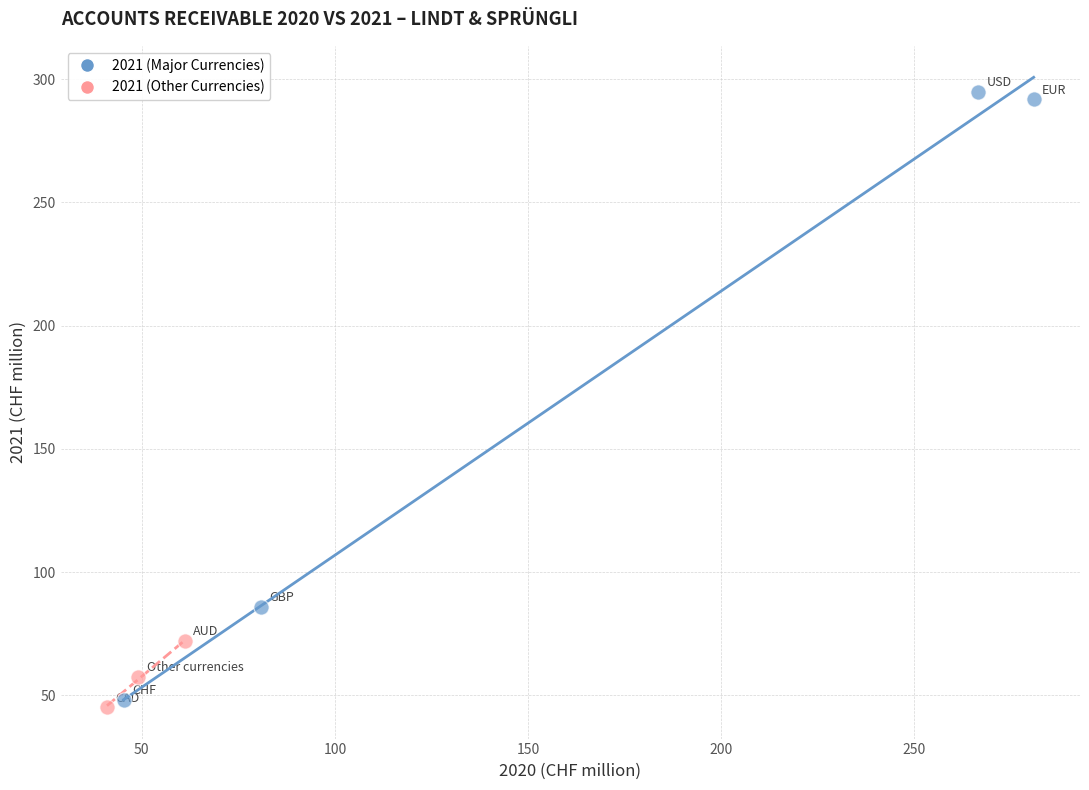

Which series reaches the maximum Y coordinate?

2021 (Major Currencies)